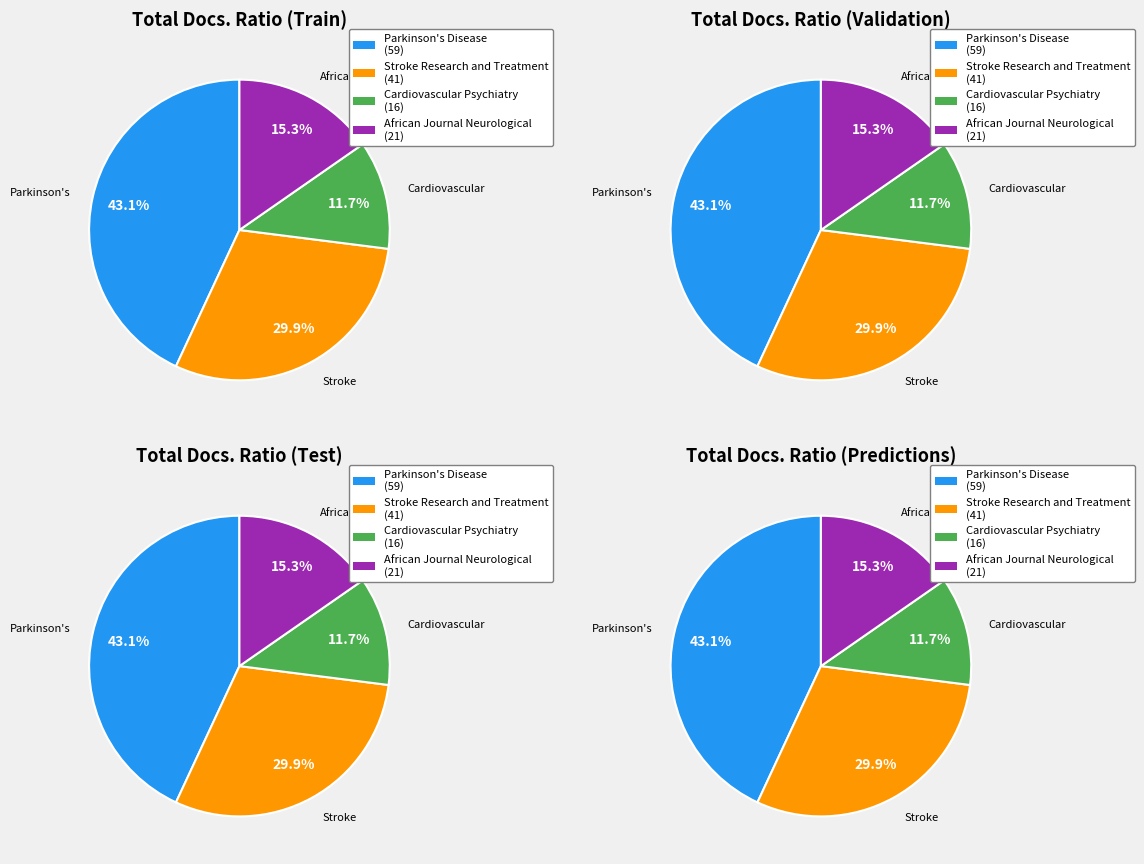

Is there any slice that represents more than half of the pie?

No